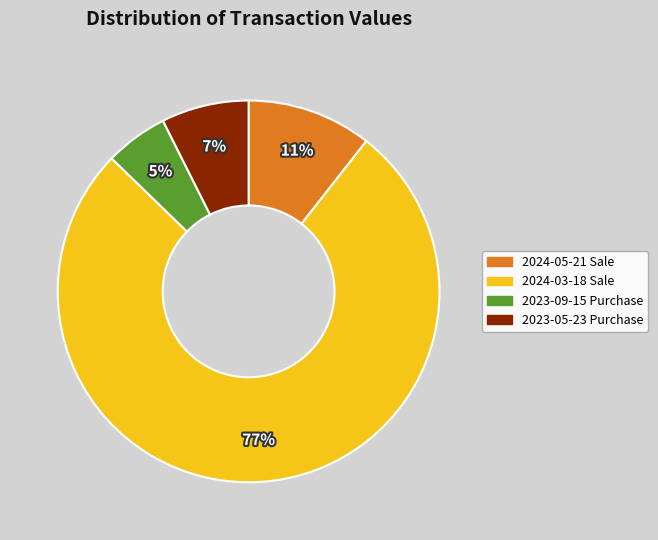

Does any single category account for the majority?

Yes